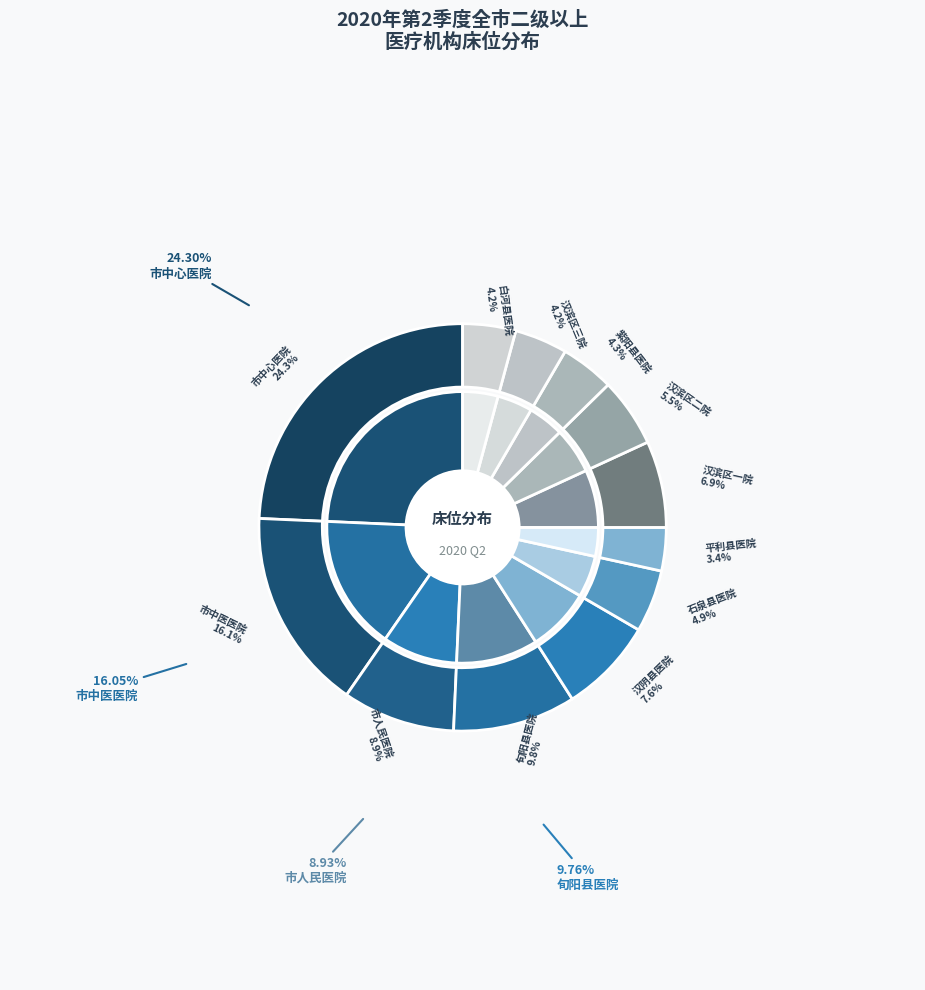

To the nearest percent, what is the average slice percentage?

8%